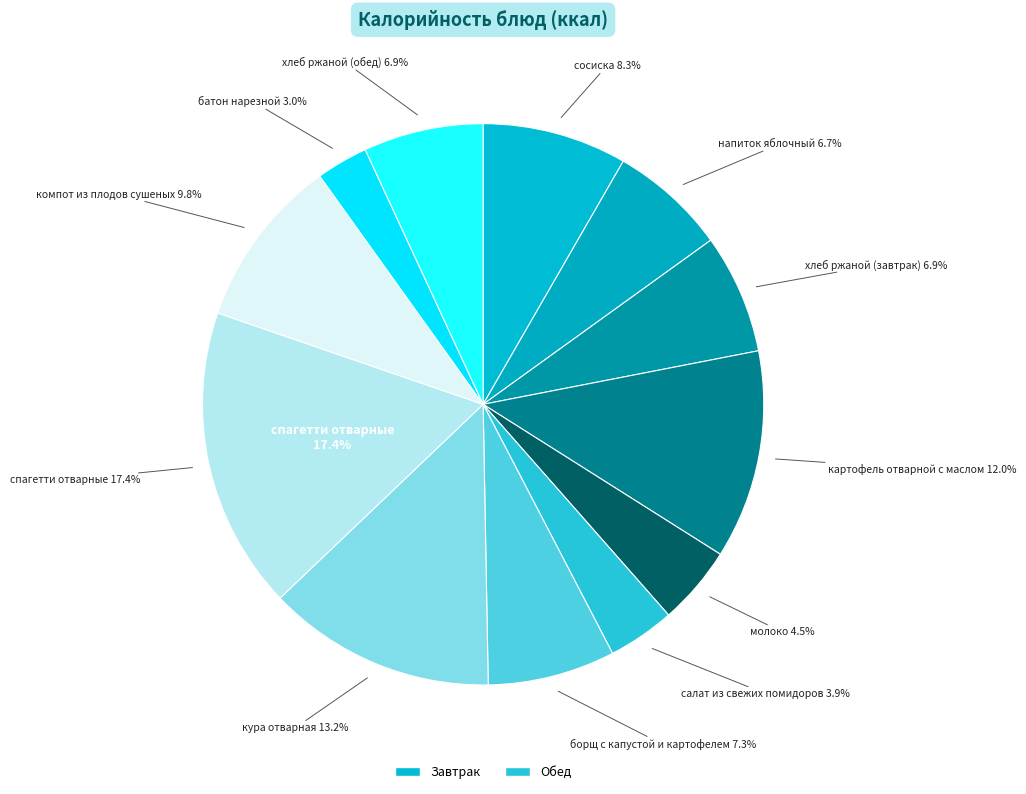

What is the largest slice in the pie chart?

спагетти отварные